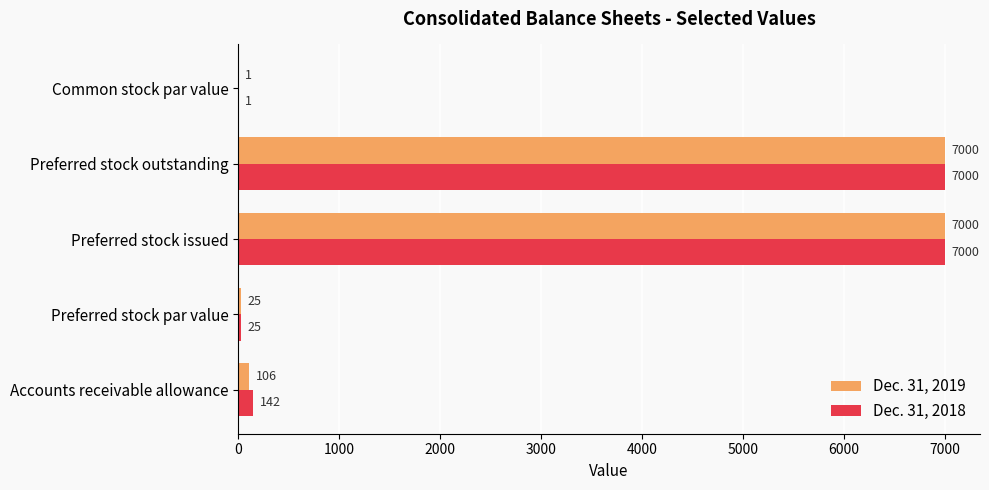

True or false: Dec. 31, 2018 has a value of 7000 at Preferred stock outstanding.

True